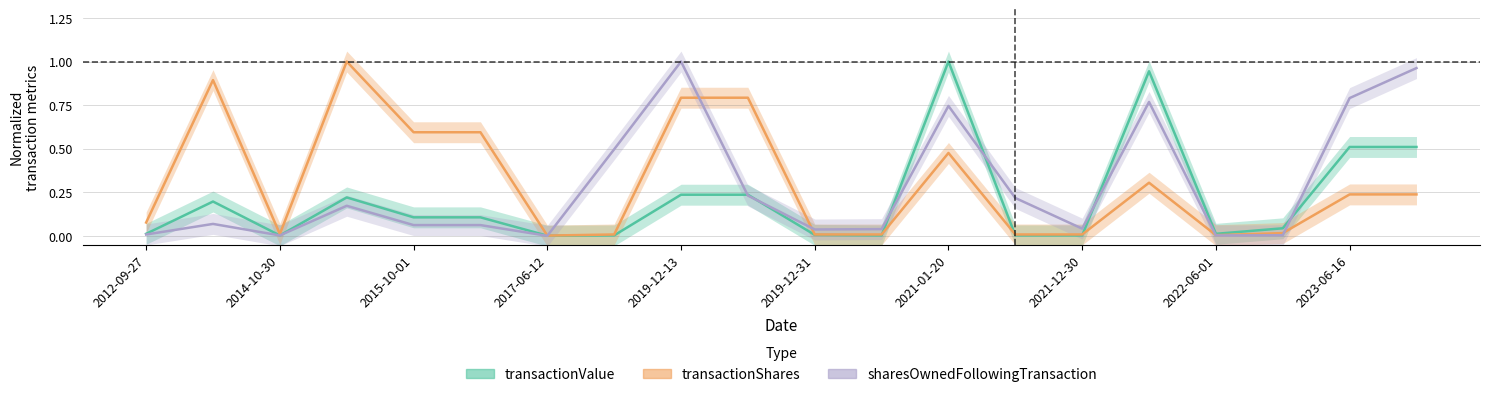

How many categories are shown in the chart?

20